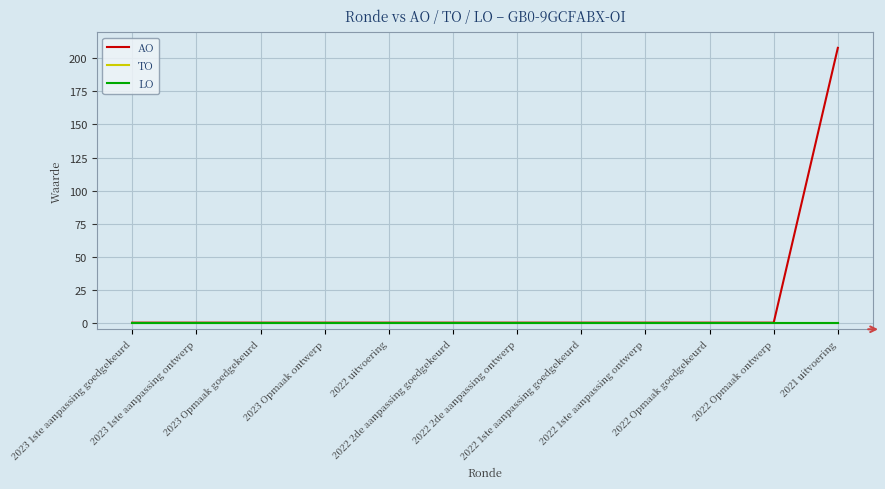

Does the chart display data point markers on the line(s)?

No